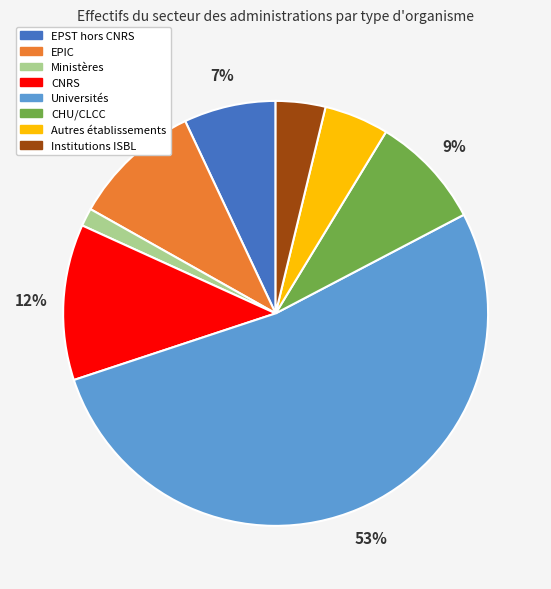

Is there any slice that represents more than half of the pie?

Yes